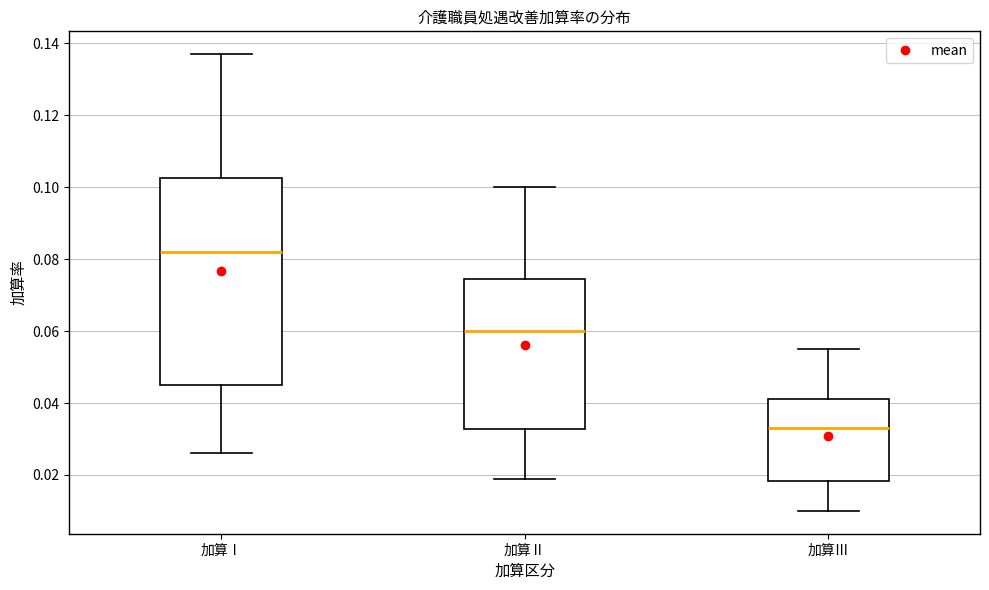

Where is the upper edge of the box for 加算Ⅰ on the y-axis? The values are not printed on the chart, so give them approximately, as read against the axis.

0.102